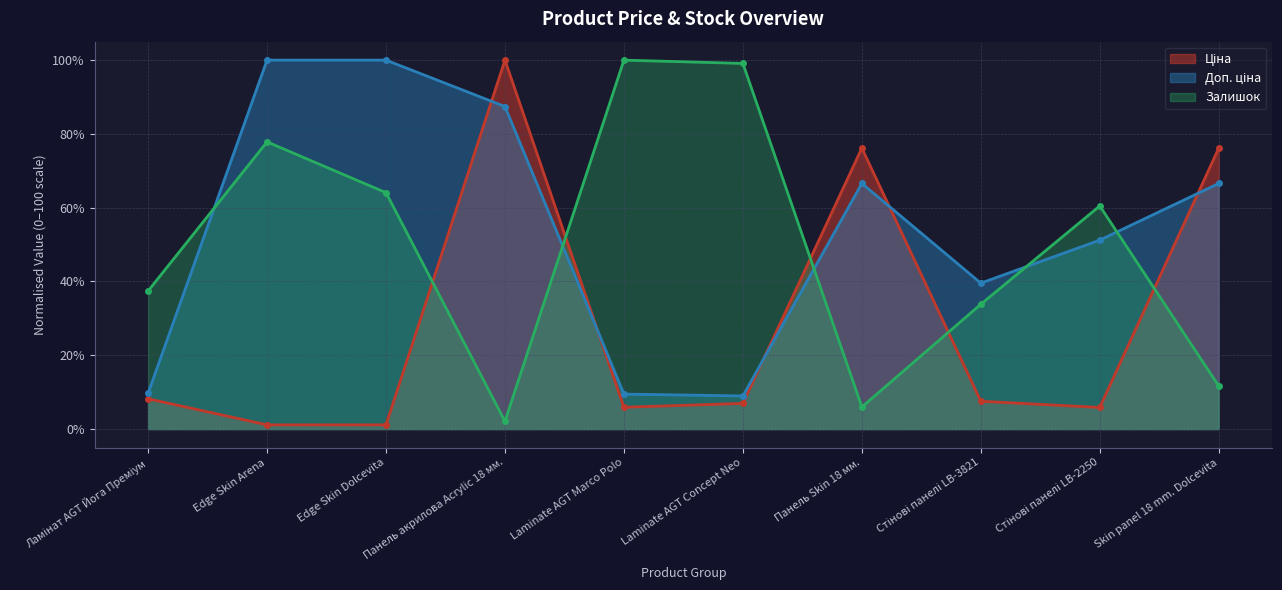

In Залишок, how many points are higher than both neighbors (excluding endpoints)?

3